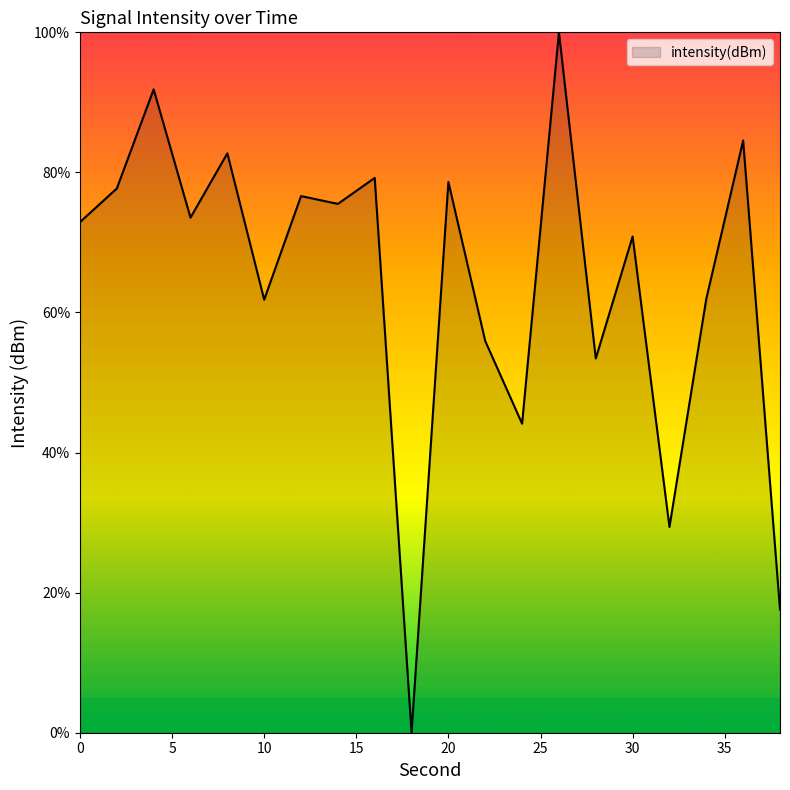

What is the greatest value displayed?

100.0